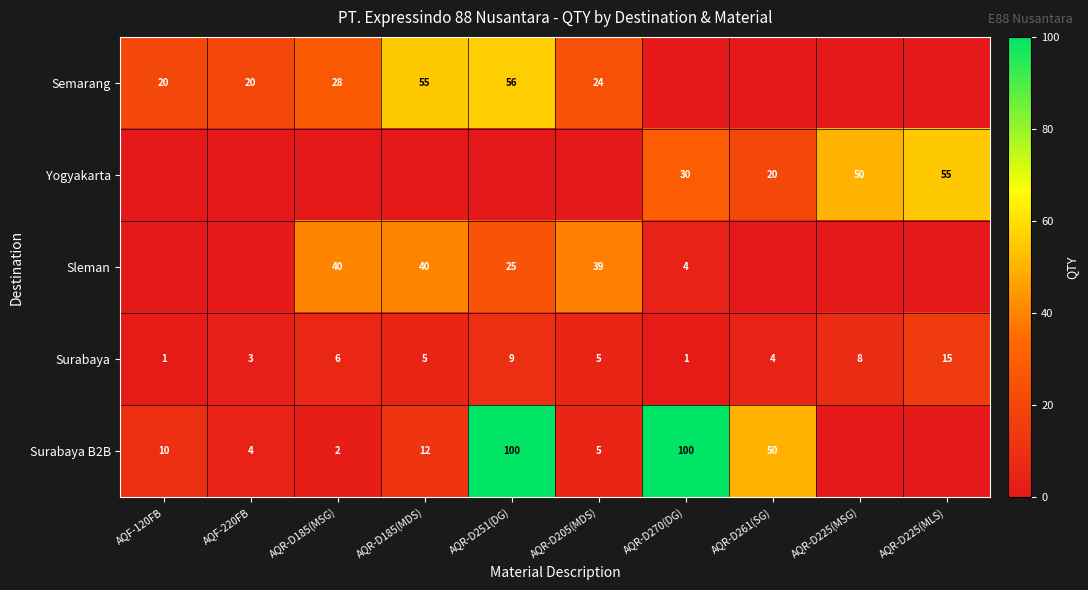

Count the number of data series in this chart.

5